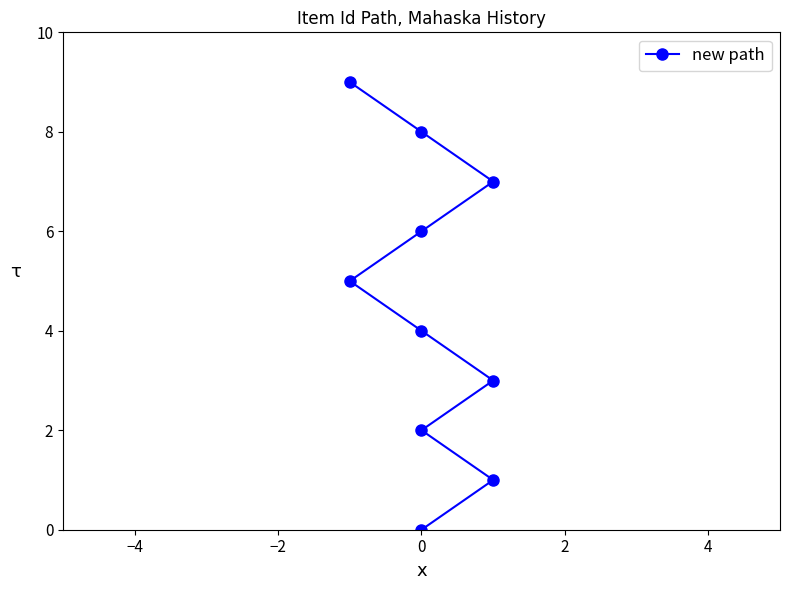

What is the average value?

4